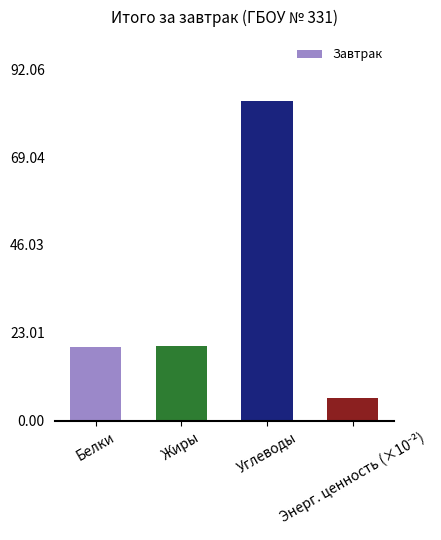

What is the difference between the maximum and minimum values?

77.8